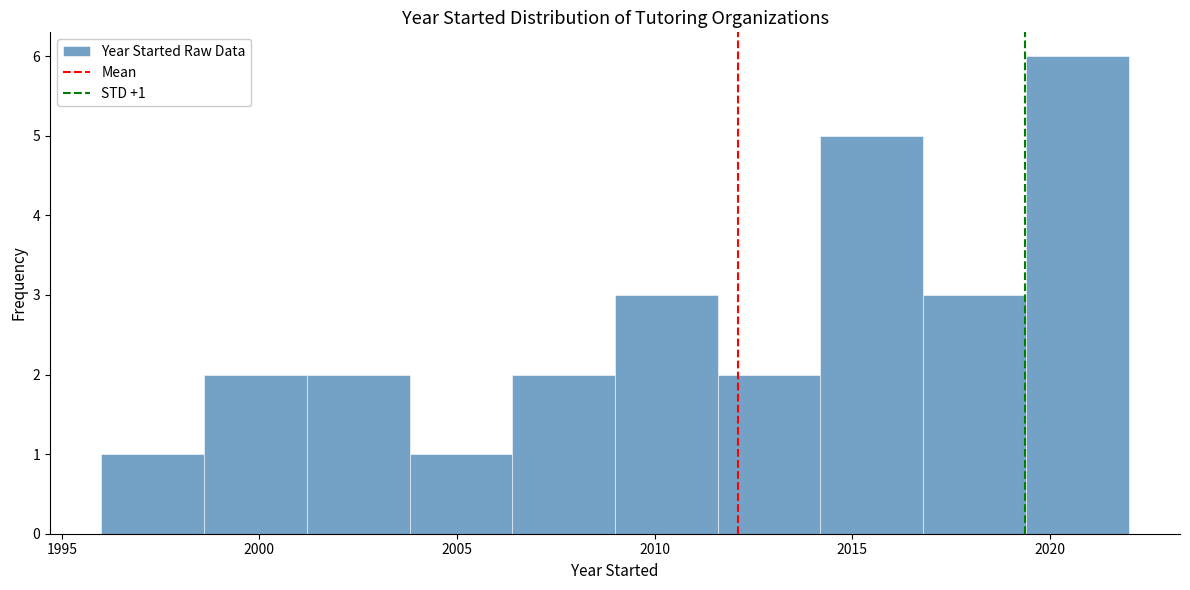

Over which range of the x-axis is the bar tallest?

2019.4 to 2022.0